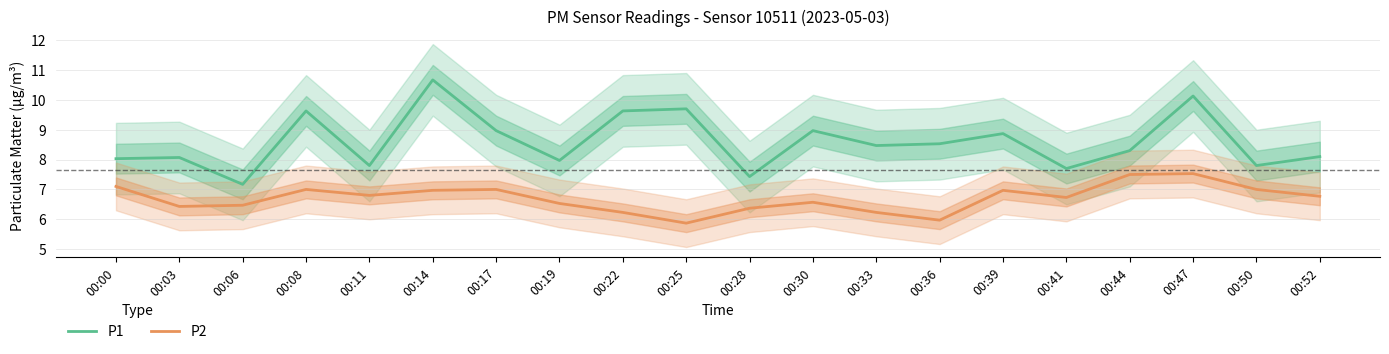

True or false: P2 has more than 2 points higher than both neighbors.

True